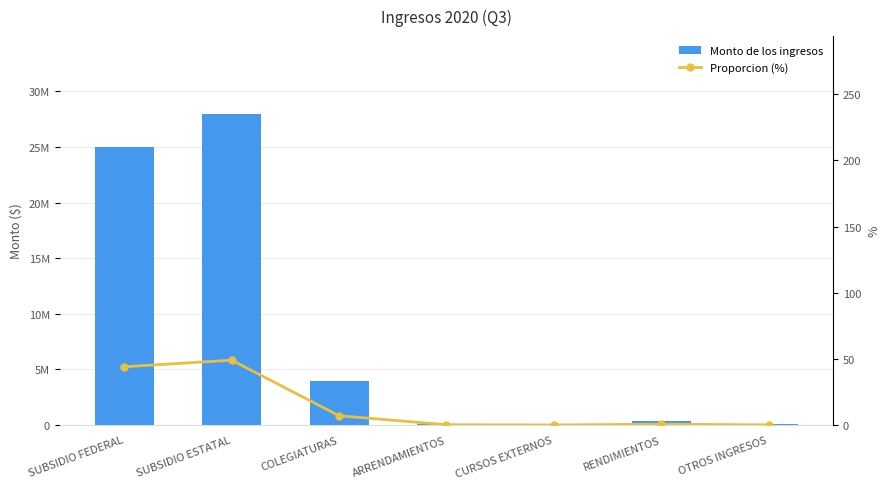

True or false: Monto de los ingresos has a value of 193748.3 at RENDIMIENTOS.

False